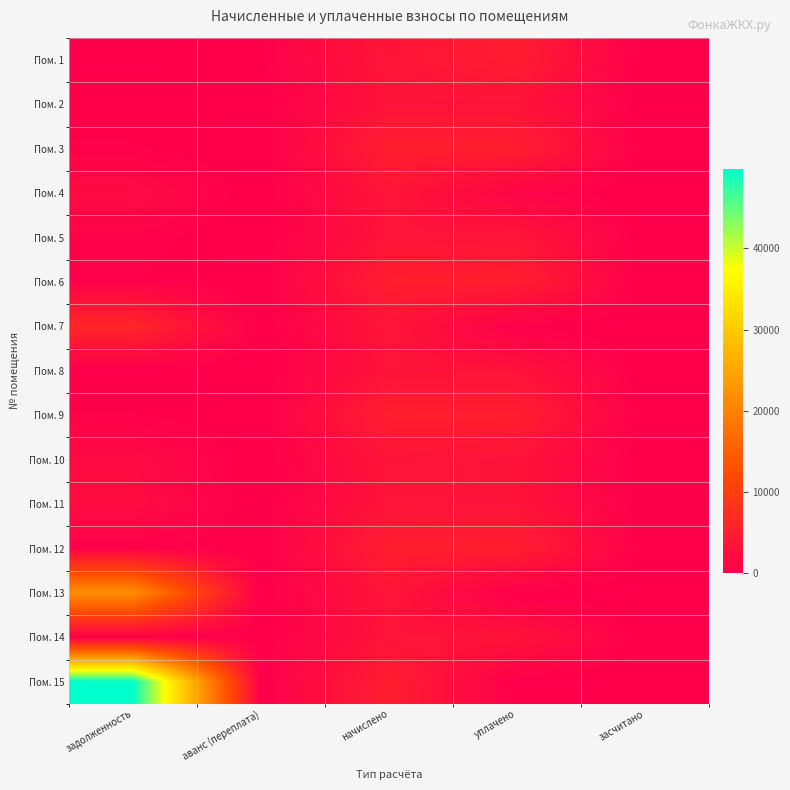

How many distinct data groups are displayed?

15